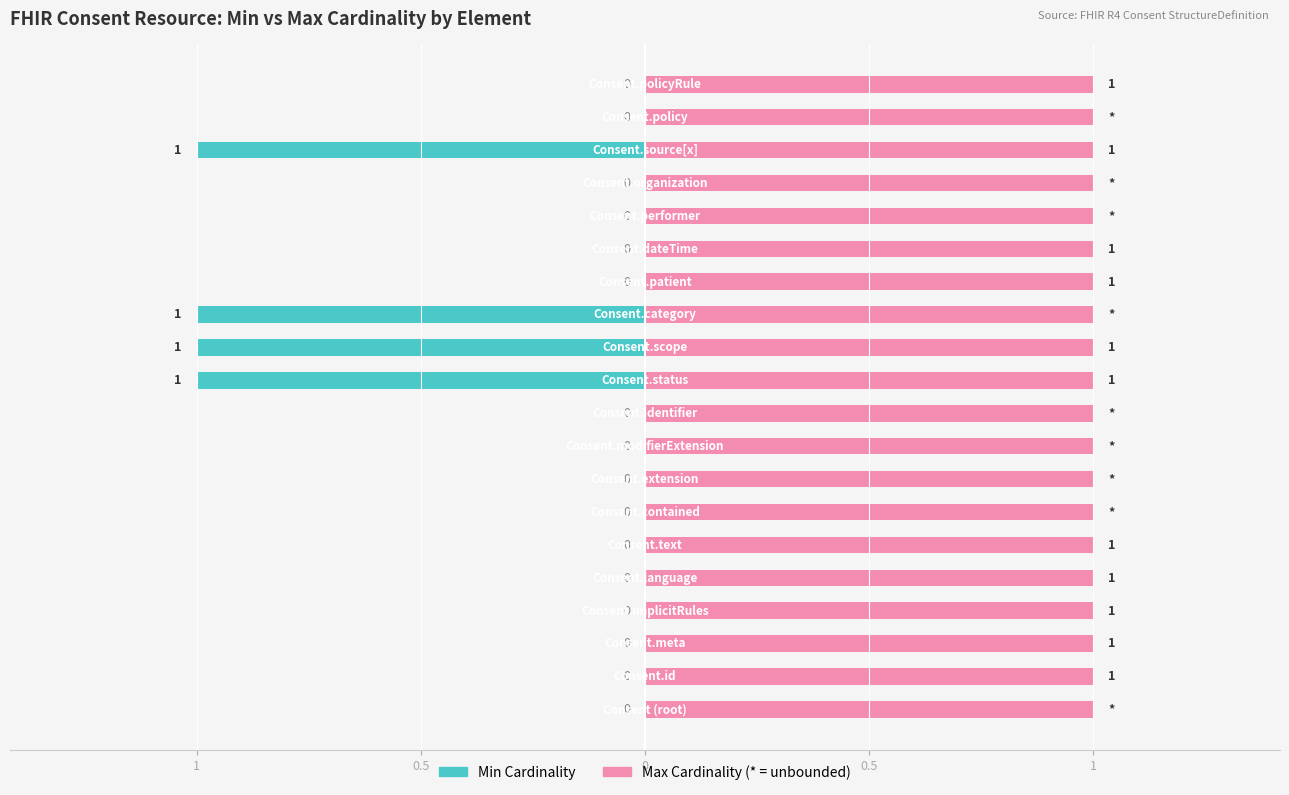

List the series in order of their overall mean, lowest first.

min_values, max_values